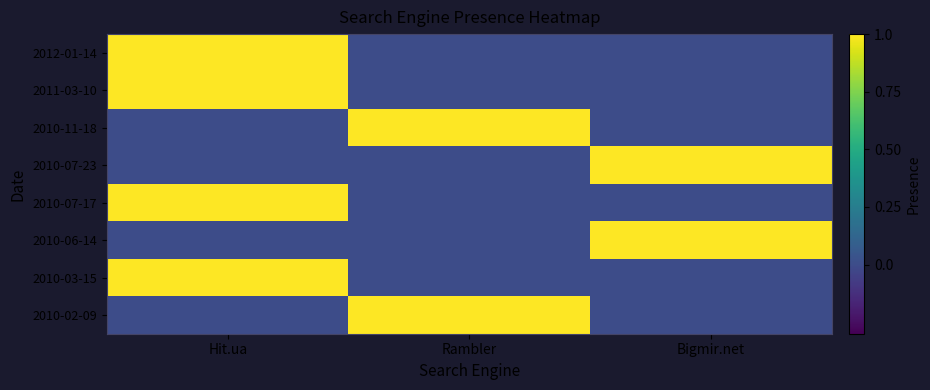

Reading left to right, transcribe all the data shown in this chart.

2012-01-14: Hit.ua=1	Rambler=0	Bigmir.net=0
2011-03-10: Hit.ua=1	Rambler=0	Bigmir.net=0
2010-11-18: Hit.ua=0	Rambler=1	Bigmir.net=0
2010-07-23: Hit.ua=0	Rambler=0	Bigmir.net=1
2010-07-17: Hit.ua=1	Rambler=0	Bigmir.net=0
2010-06-14: Hit.ua=0	Rambler=0	Bigmir.net=1
2010-03-15: Hit.ua=1	Rambler=0	Bigmir.net=0
2010-02-09: Hit.ua=0	Rambler=1	Bigmir.net=0